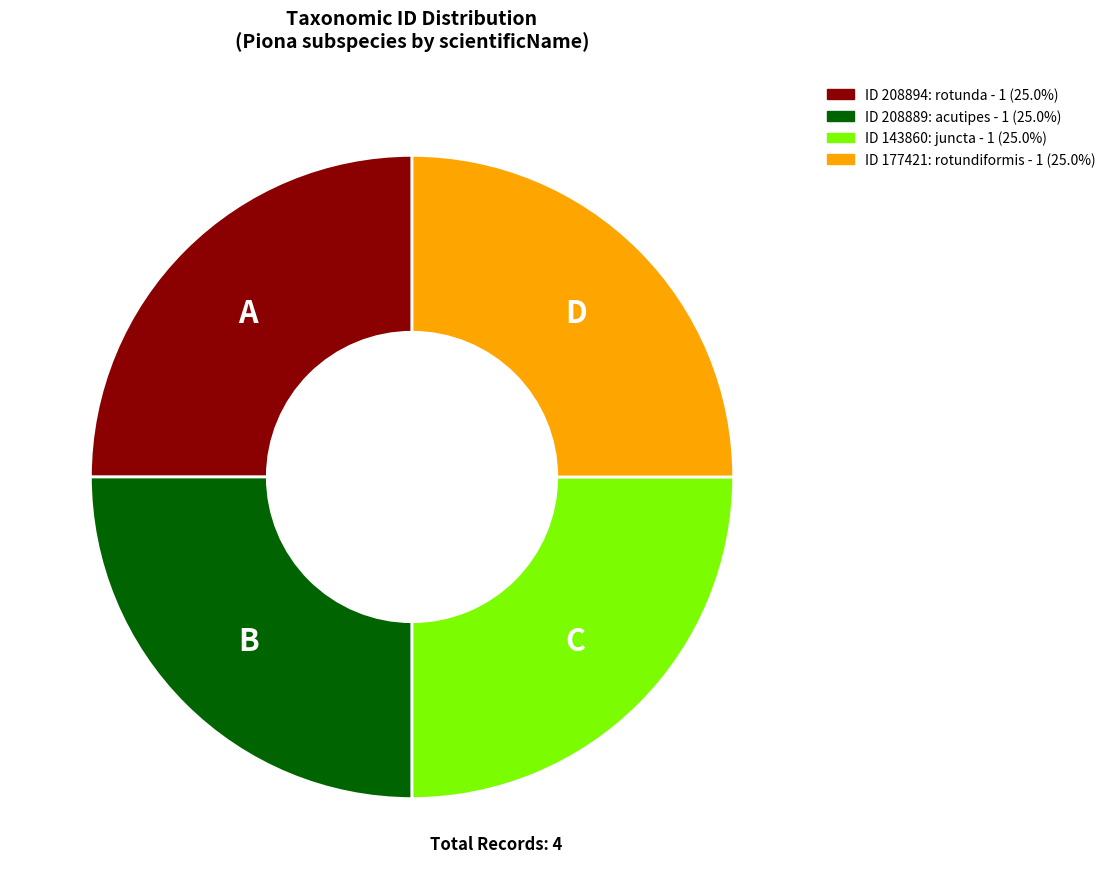

Is there a majority slice in this chart?

No